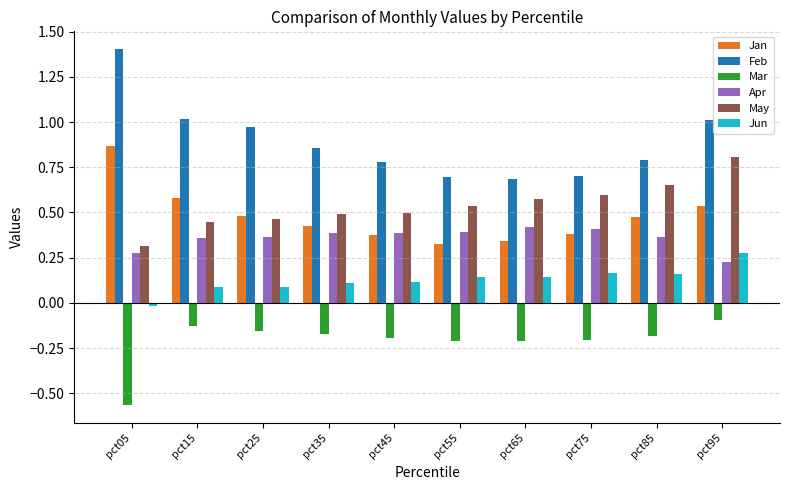

The value of Jan at pct35 is 0.4. True or false?

True